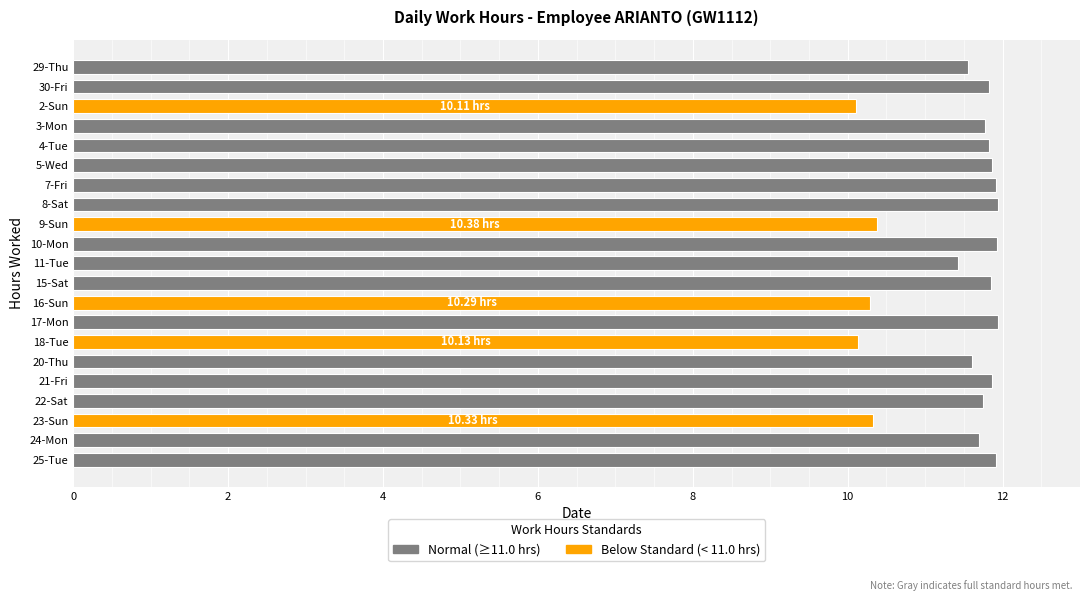

What is the difference between the values at 16-Sun and 25-Tue?

1.6